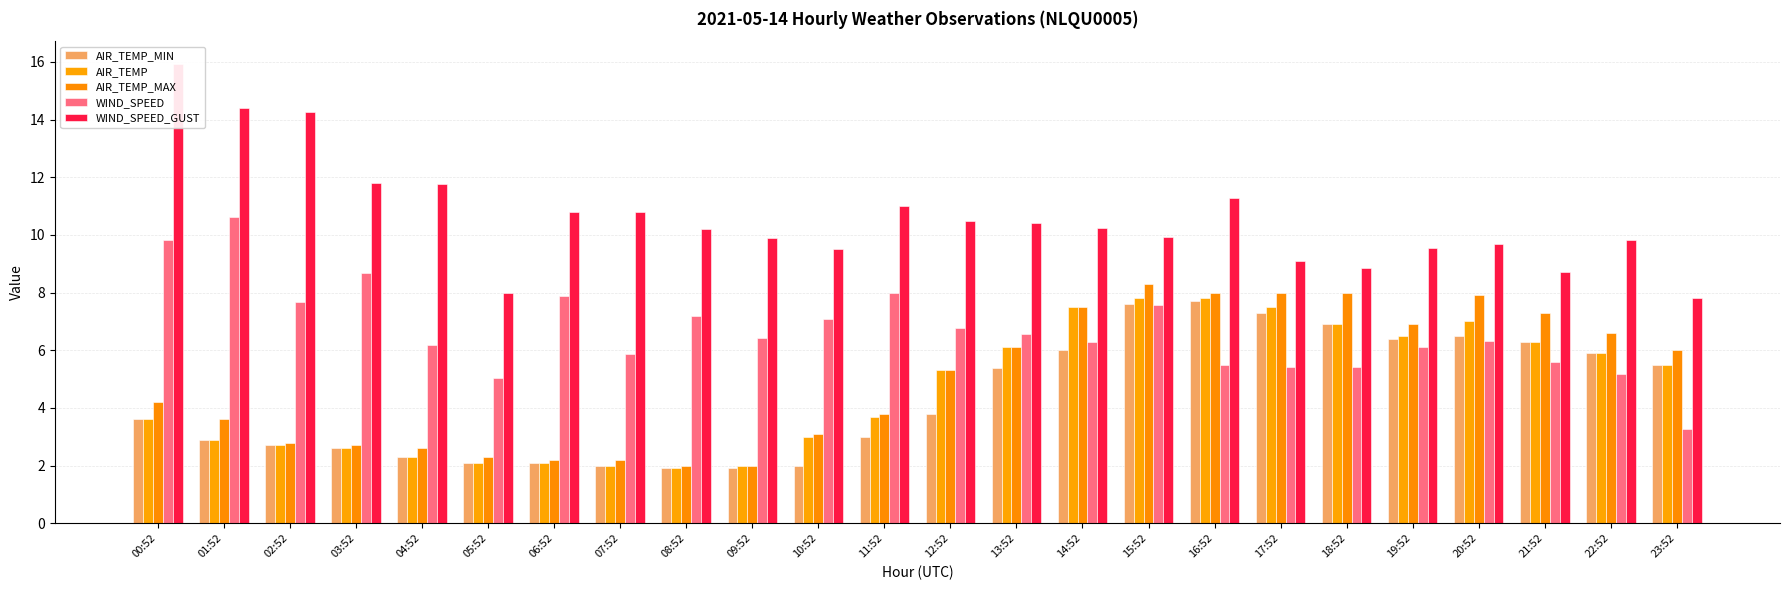

Between 14:52 and 22:52, which series saw the biggest shift?

AIR_TEMP